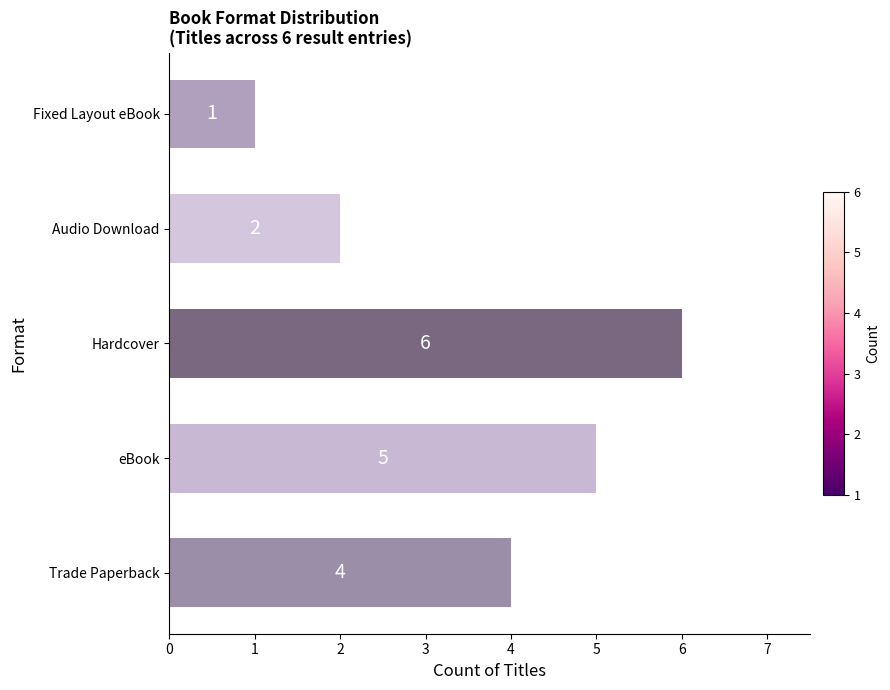

Does the chart contain stacked bars?

No